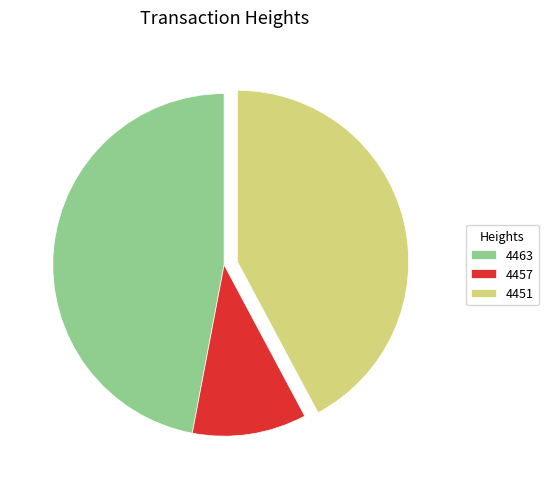

Rank the categories by value from highest to lowest.

4463, 4451, 4457